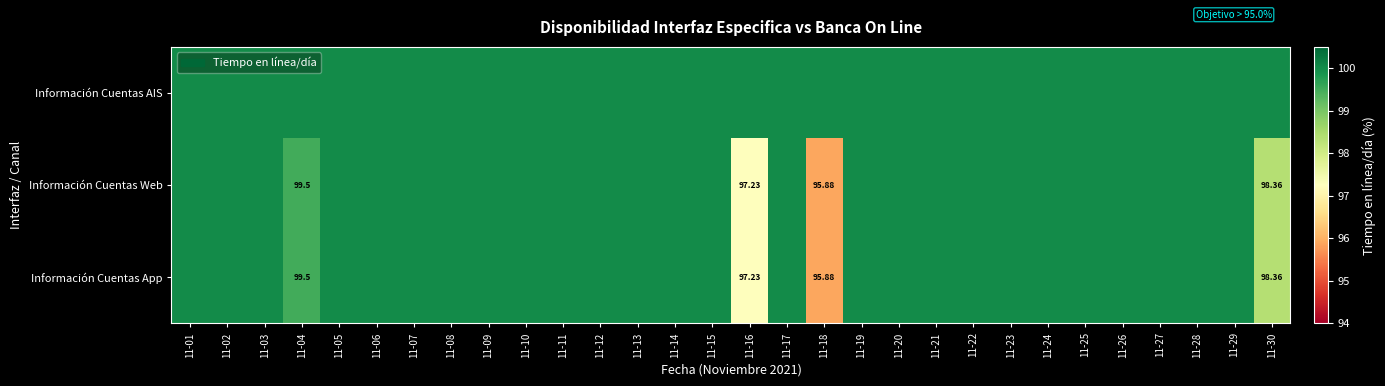

At how many categories does at least one series exceed 96?

30